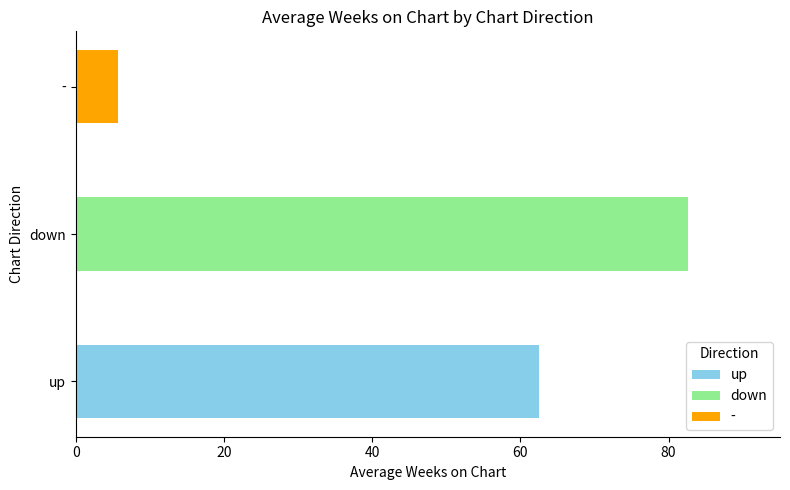

Reading bottom to top, what are all the values shown in this chart?

62.6	82.6	5.7